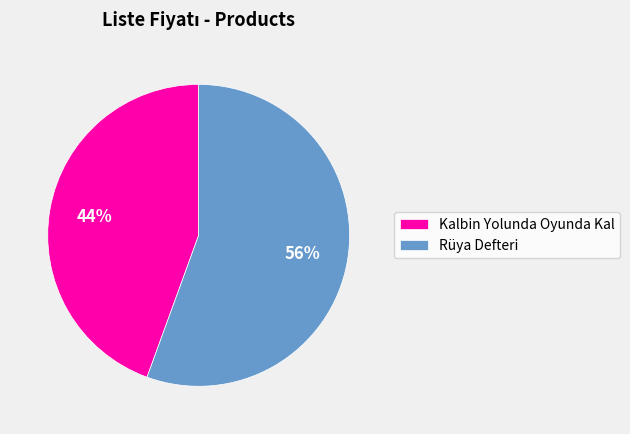

Does Kalbin Yolunda Oyunda Kal represent more than half of the total?

No